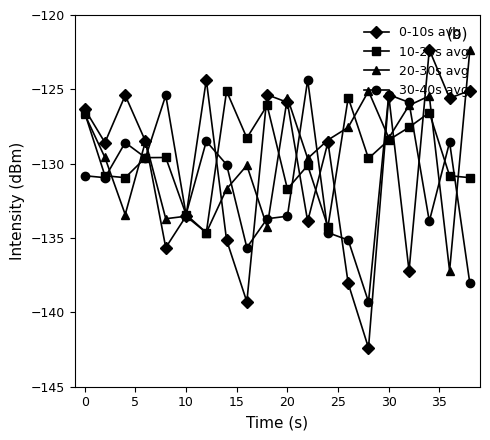

Which series has the largest range (max minus min)?

0-10s avg